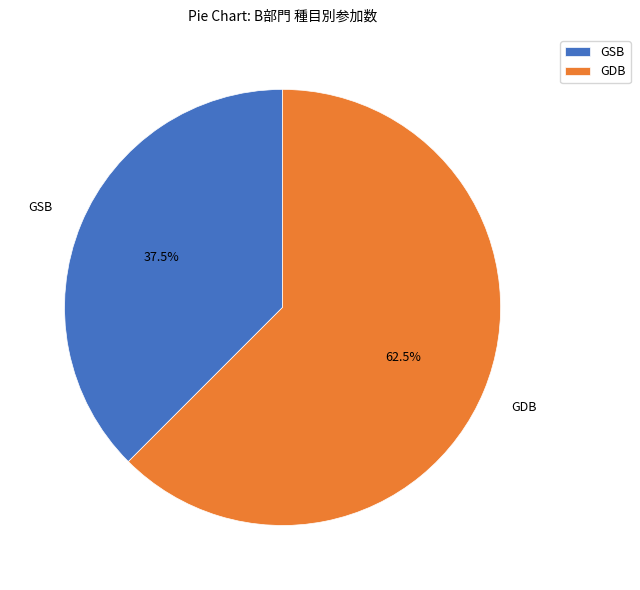

Count the number of slices in the pie.

2